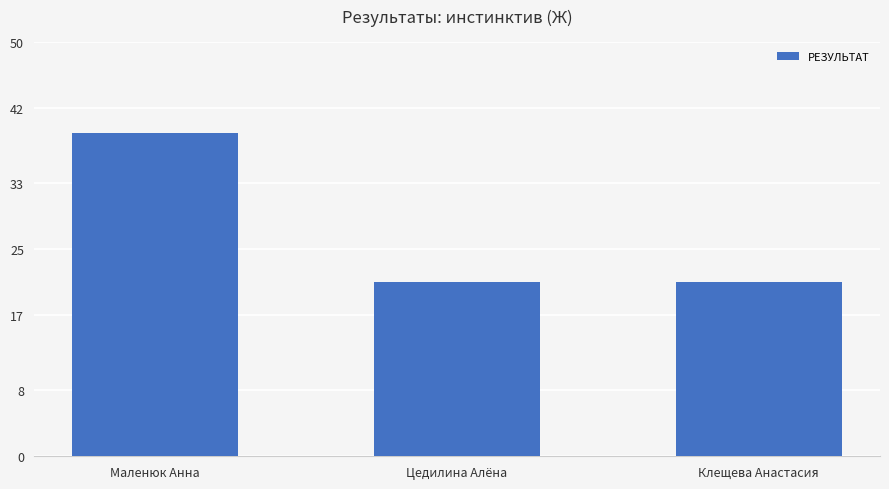

Is it true that the value at Маленюк Анна is 39?

True